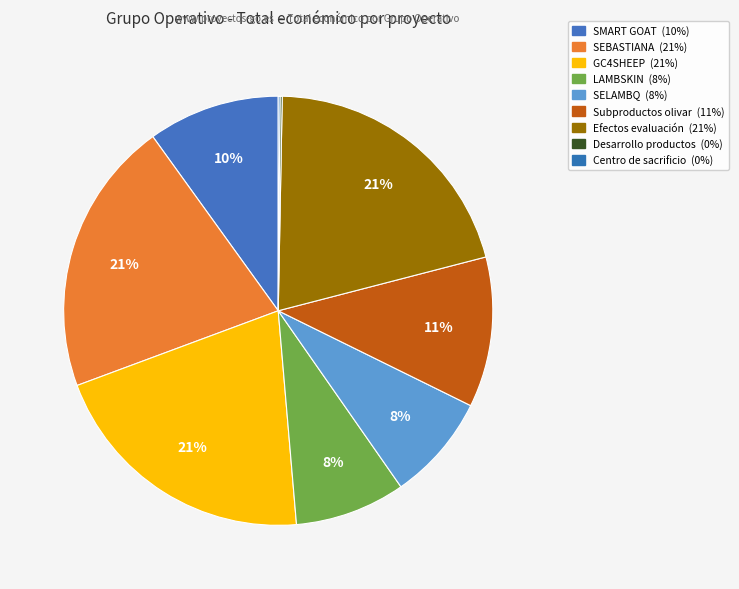

To the nearest percent, what portion does Subproductos olivar represent?

11%